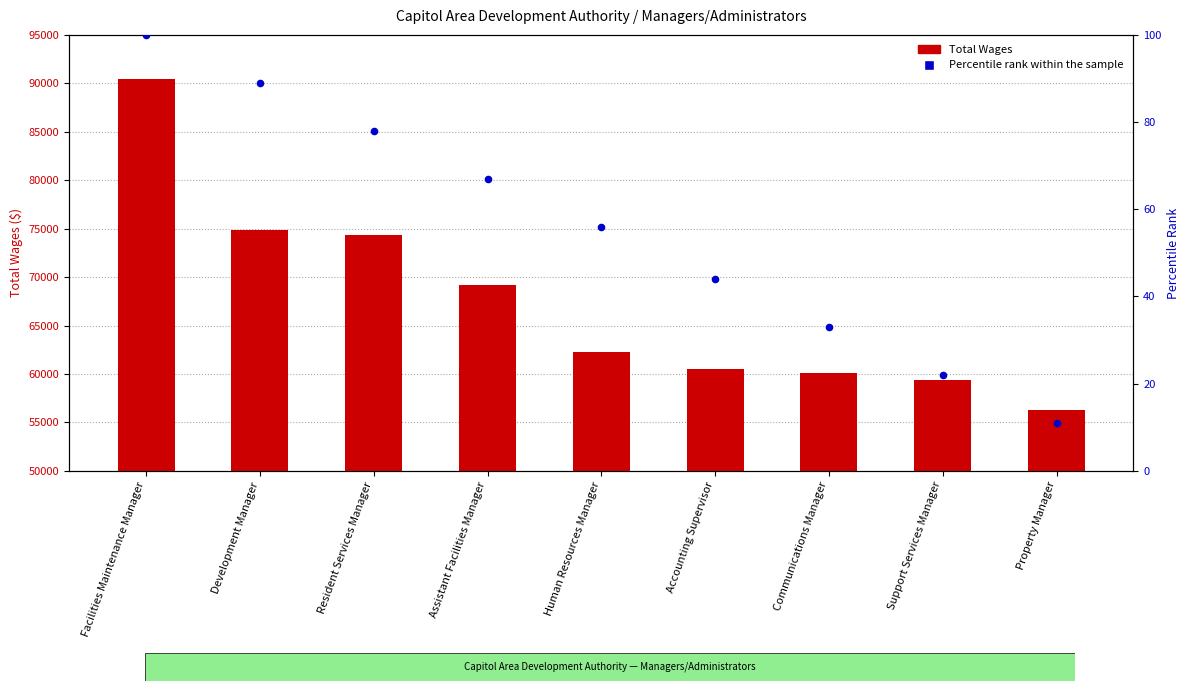

Which series contains the lowest Y value?

Percentile rank within the sample